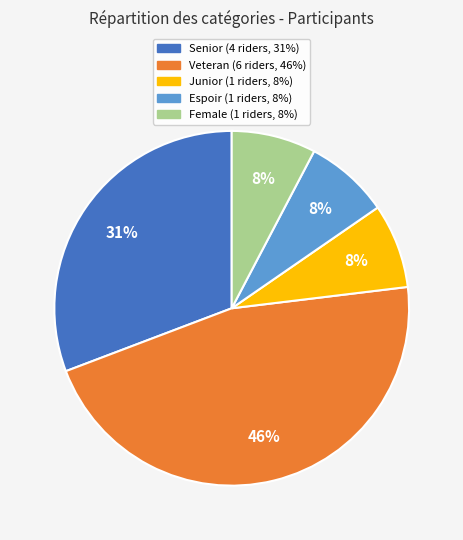

Is there a majority slice in this chart?

No